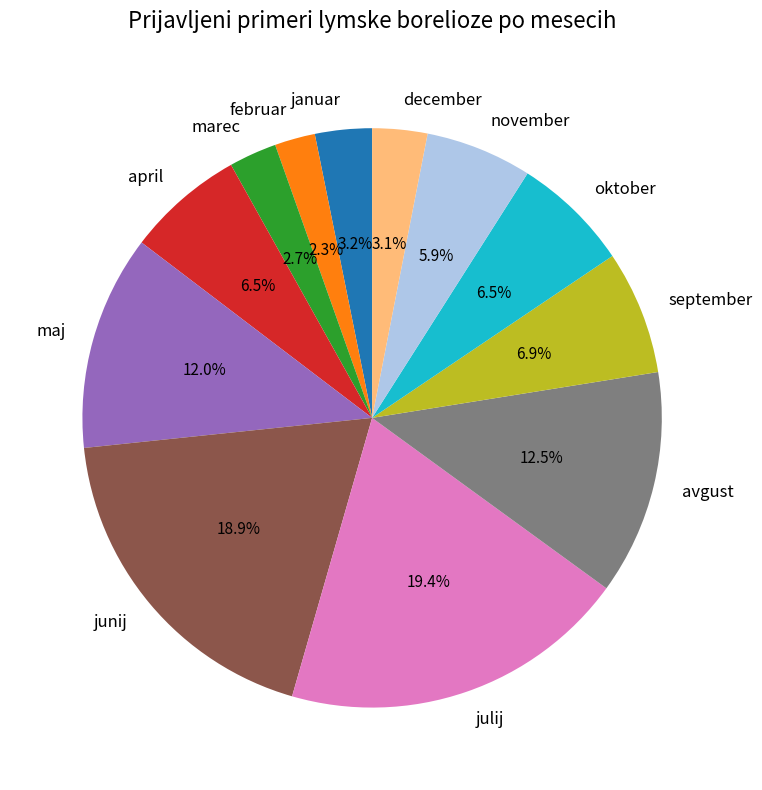

Approximately how many times larger is the value at junij compared to maj?

1.6